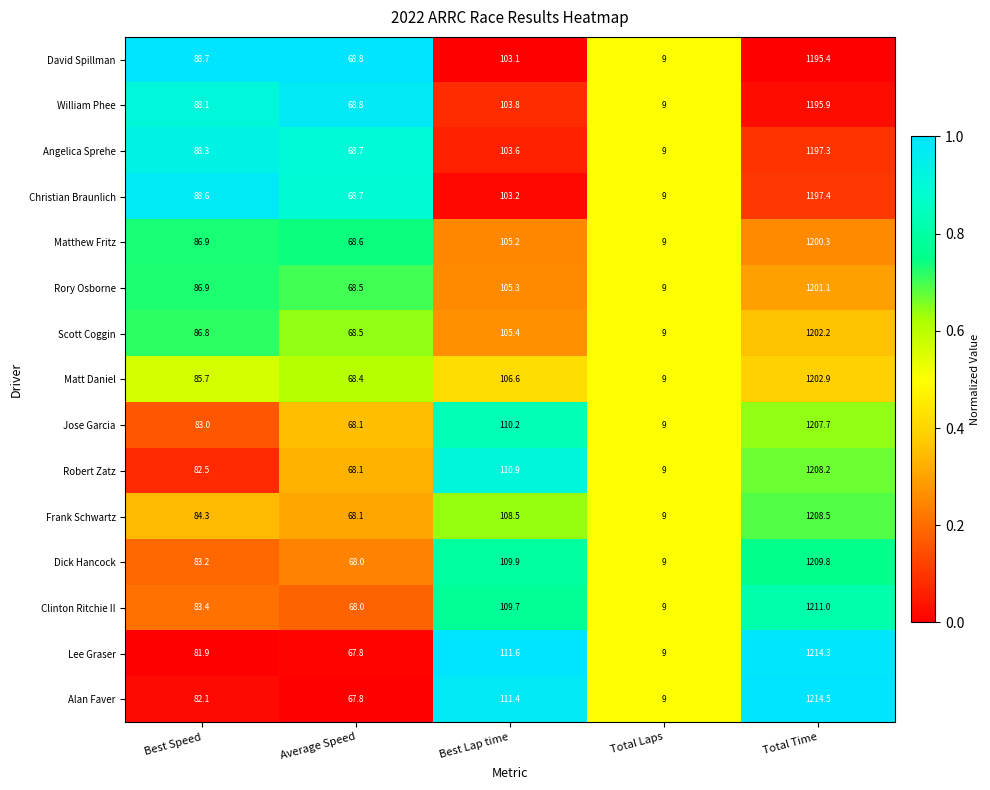

What is the difference between the highest and lowest values at Best Speed?

6.8